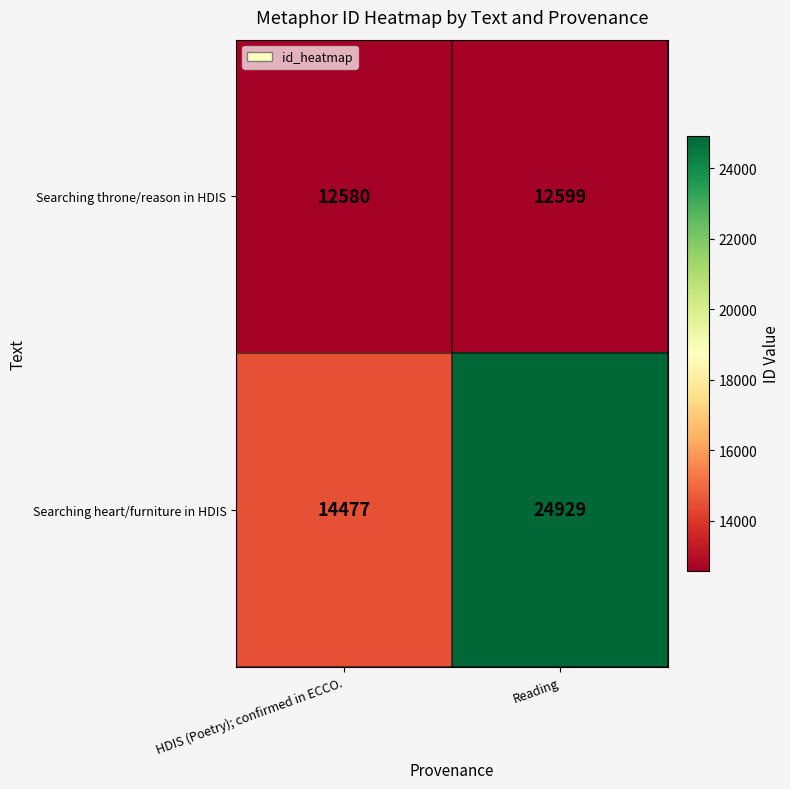

Reading left to right, list all the values displayed in this chart.

Searching throne/reason in HDIS: HDIS (Poetry); confirmed in ECCO.=12580	Reading=12599
Searching heart/furniture in HDIS: HDIS (Poetry); confirmed in ECCO.=14477	Reading=24929